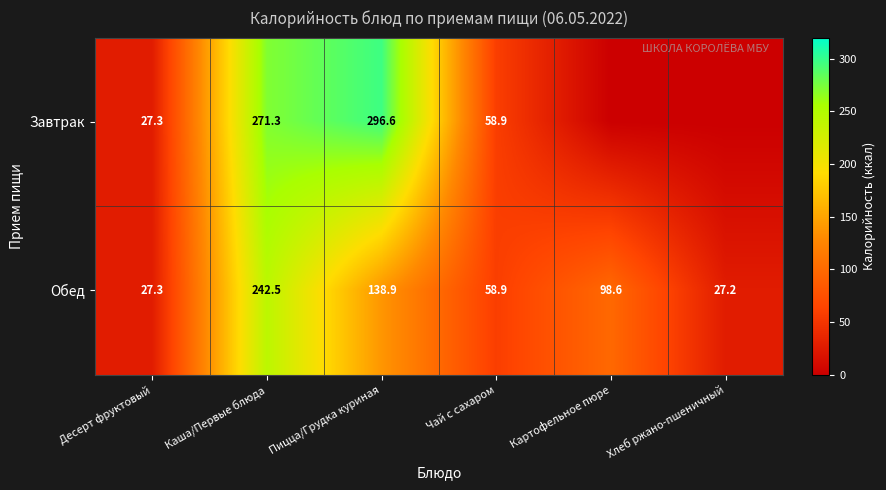

How many values in the Обед series exceed 98?

3